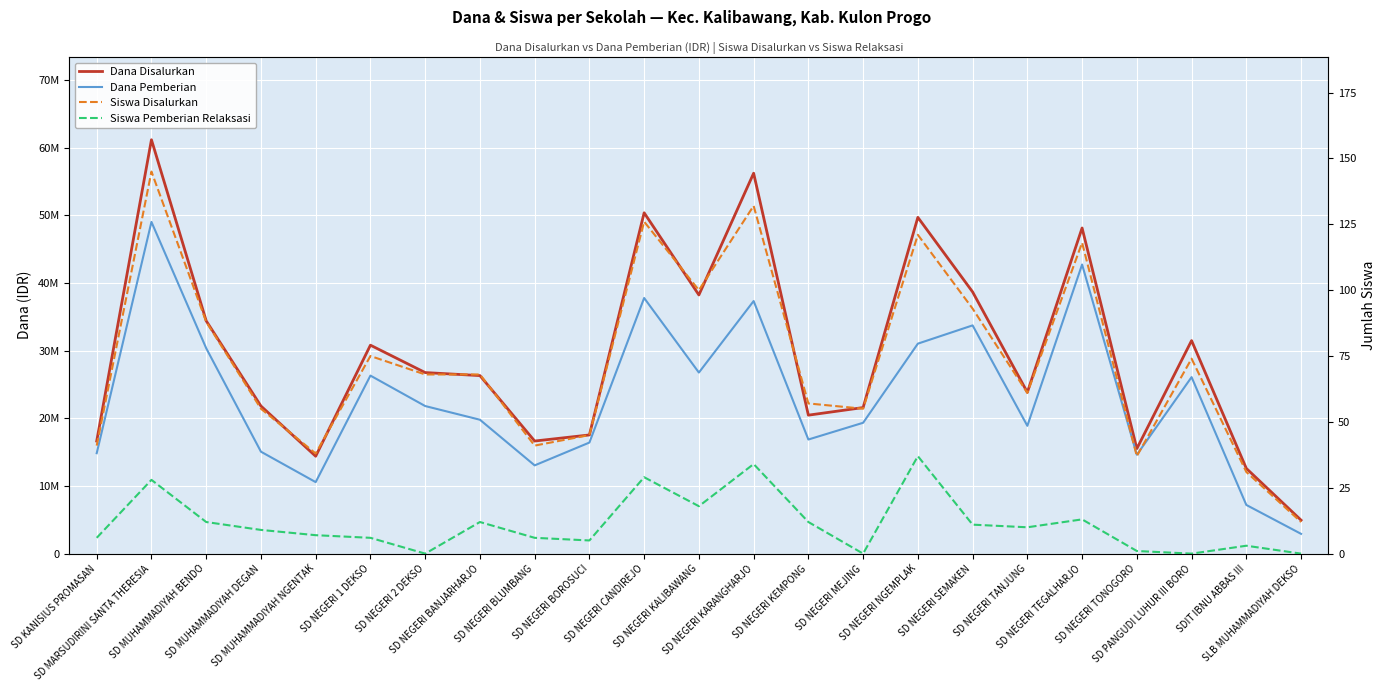

How many interior local valleys does the Dana Pemberian series have?

6